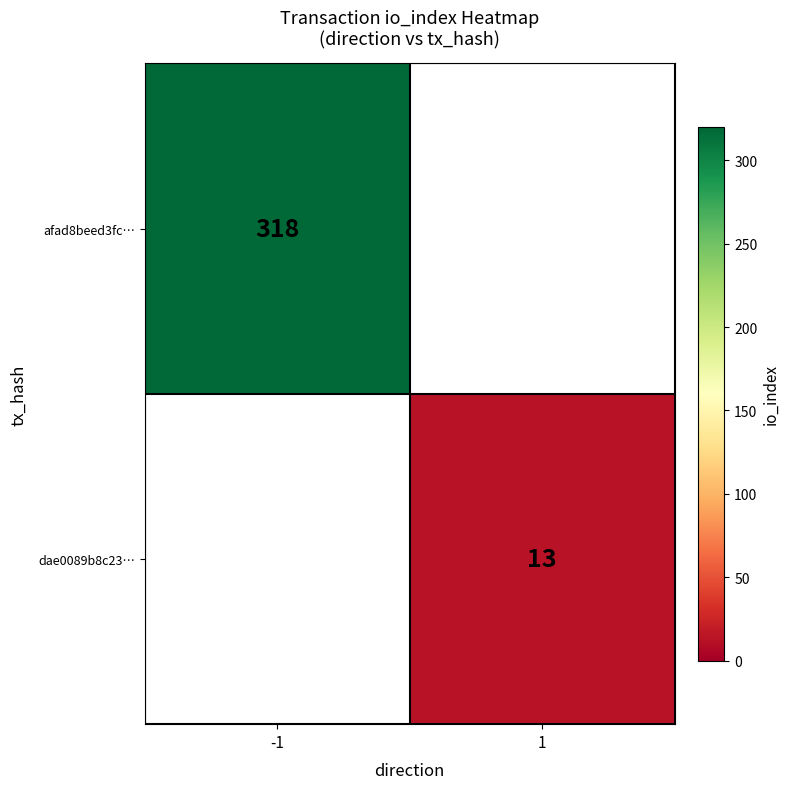

What is the minimum value shown in the chart?

13.0